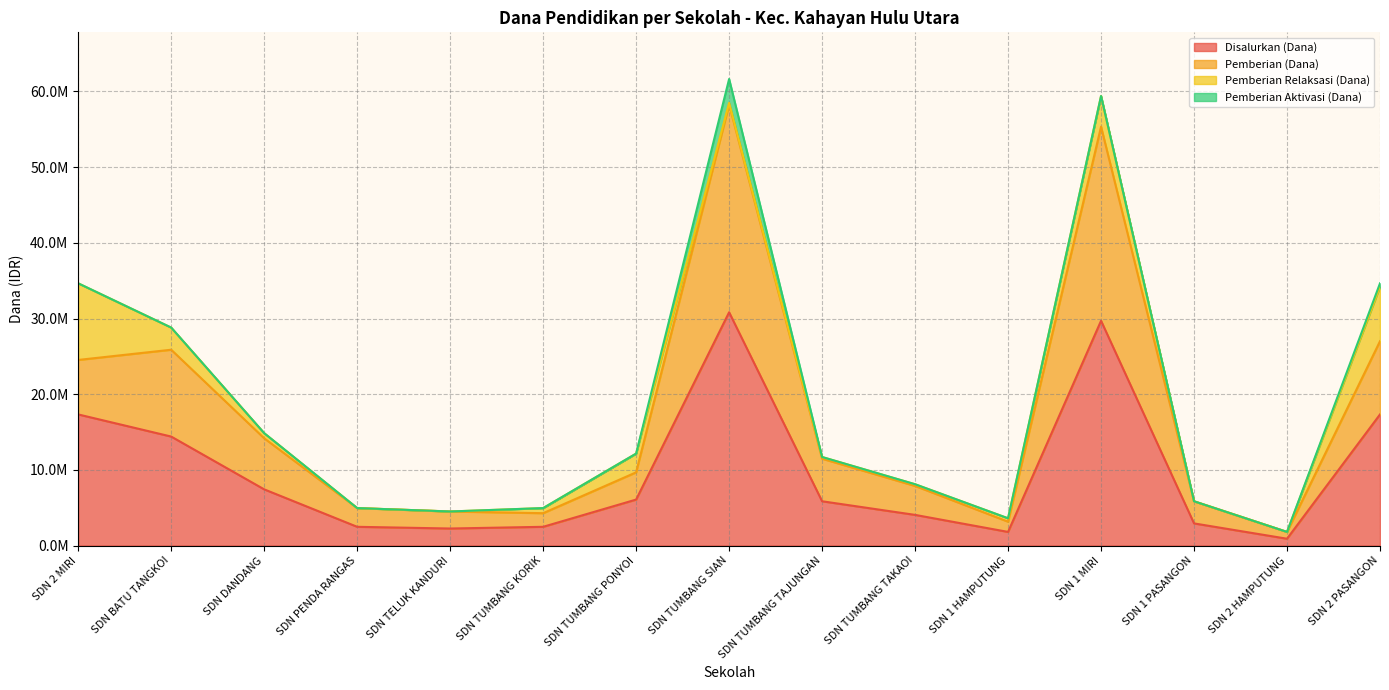

The value of Pemberian (Dana) at SDN 1 PASANGON is 8304001. True or false?

False